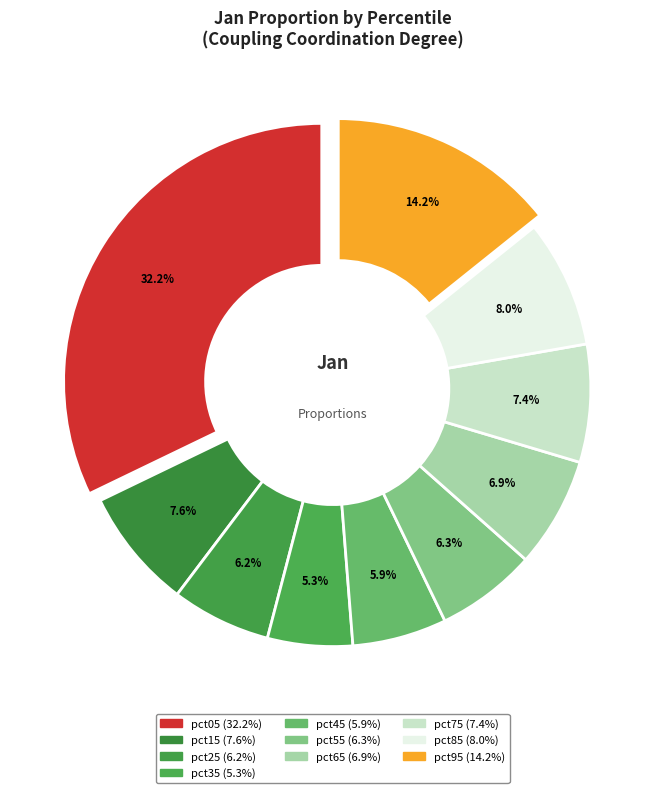

To the nearest percent, what is the difference between the largest and smallest slice percentages?

27%